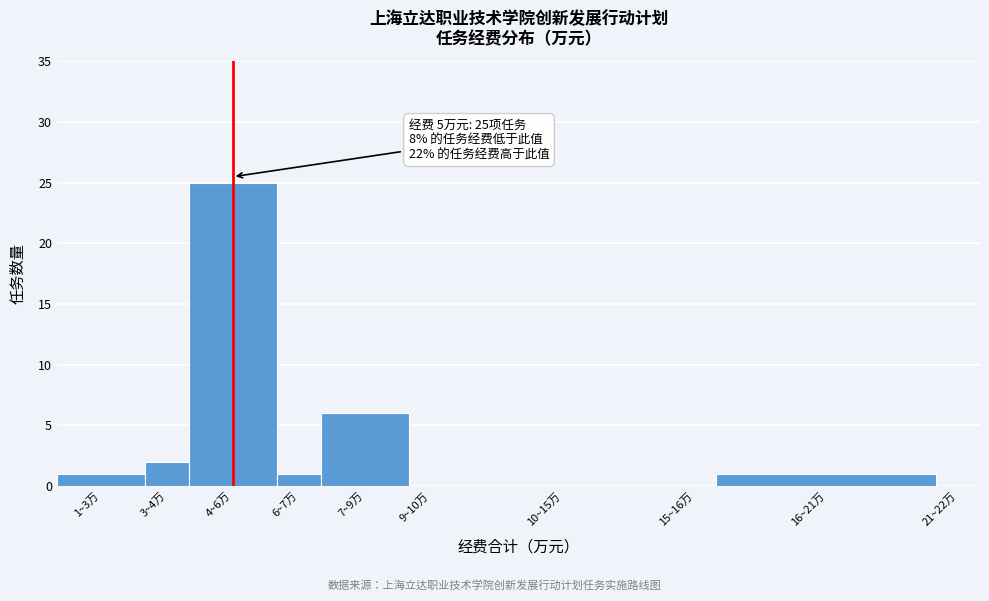

Reading left to right, list all the values displayed in this chart.

1~3万=1	3~4万=2	4~6万=25	6~7万=1	7~9万=6	9~10万=0	10~15万=0	15~16万=0	16~21万=1	21~22万=0